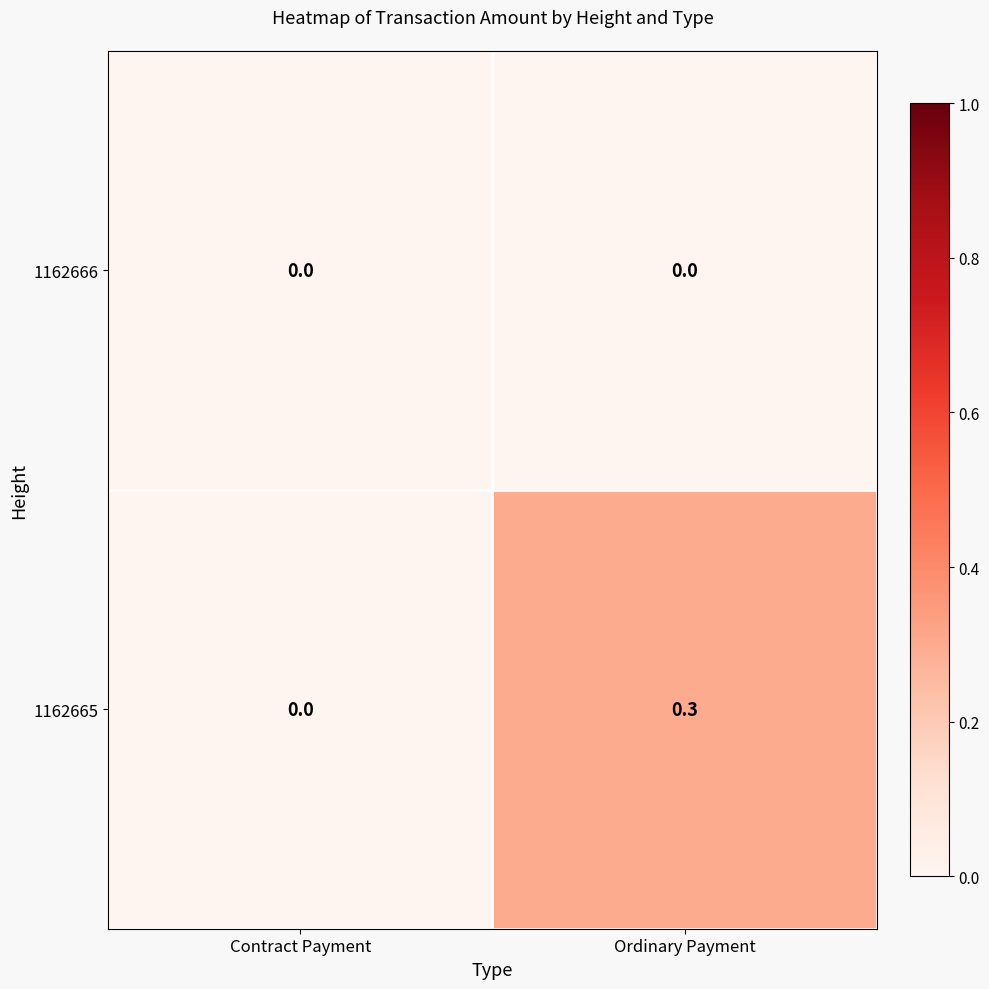

Reading left to right, what are all the values shown in this chart?

1162666: 0.0	0.0
1162665: 0.0	0.3